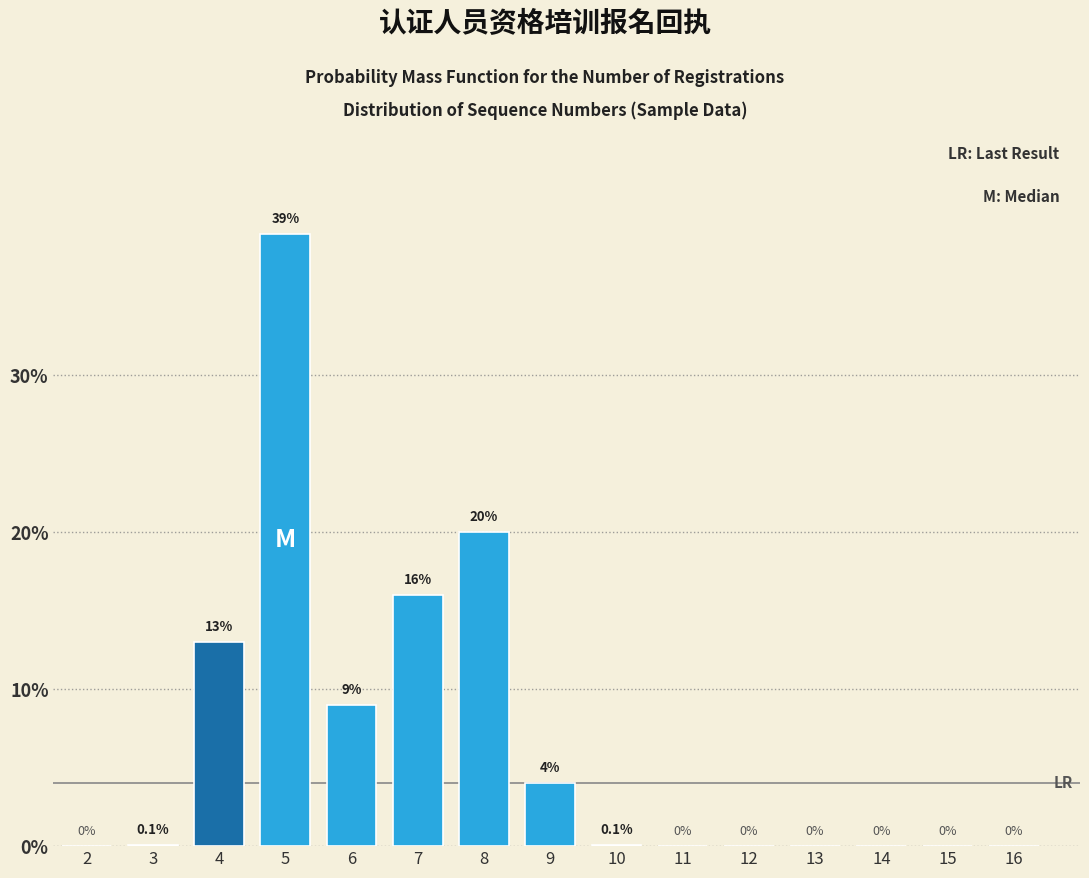

Reading left to right, list all the values displayed in this chart.

2=0.0	3=0.1	4=13.0	5=39.0	6=9.0	7=16.0	8=20.0	9=4.0	10=0.1	11=0.0	12=0.0	13=0.0	14=0.0	15=0.0	16=0.0